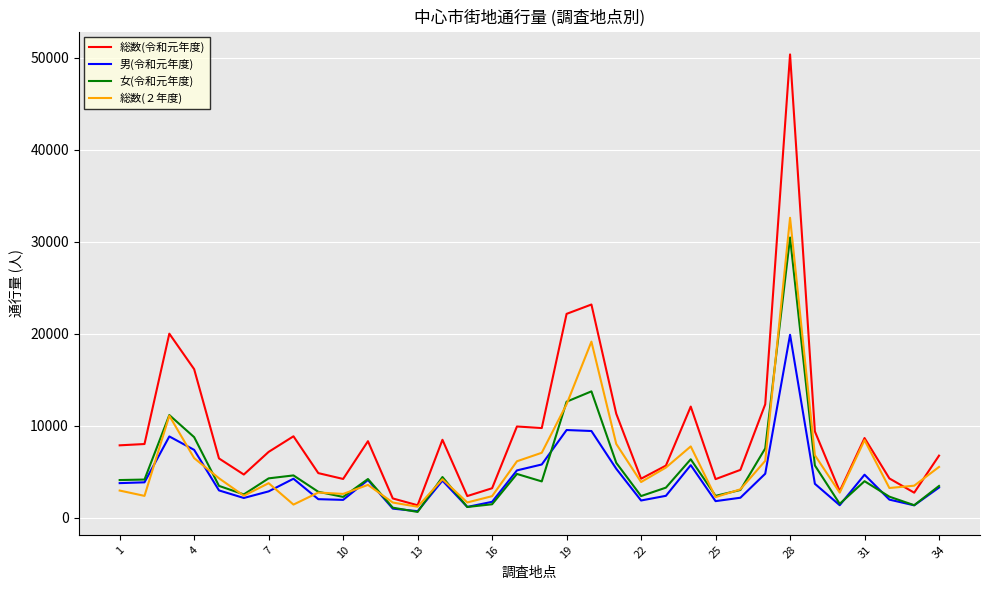

Which series has the largest range (max minus min)?

総数(令和元年度)